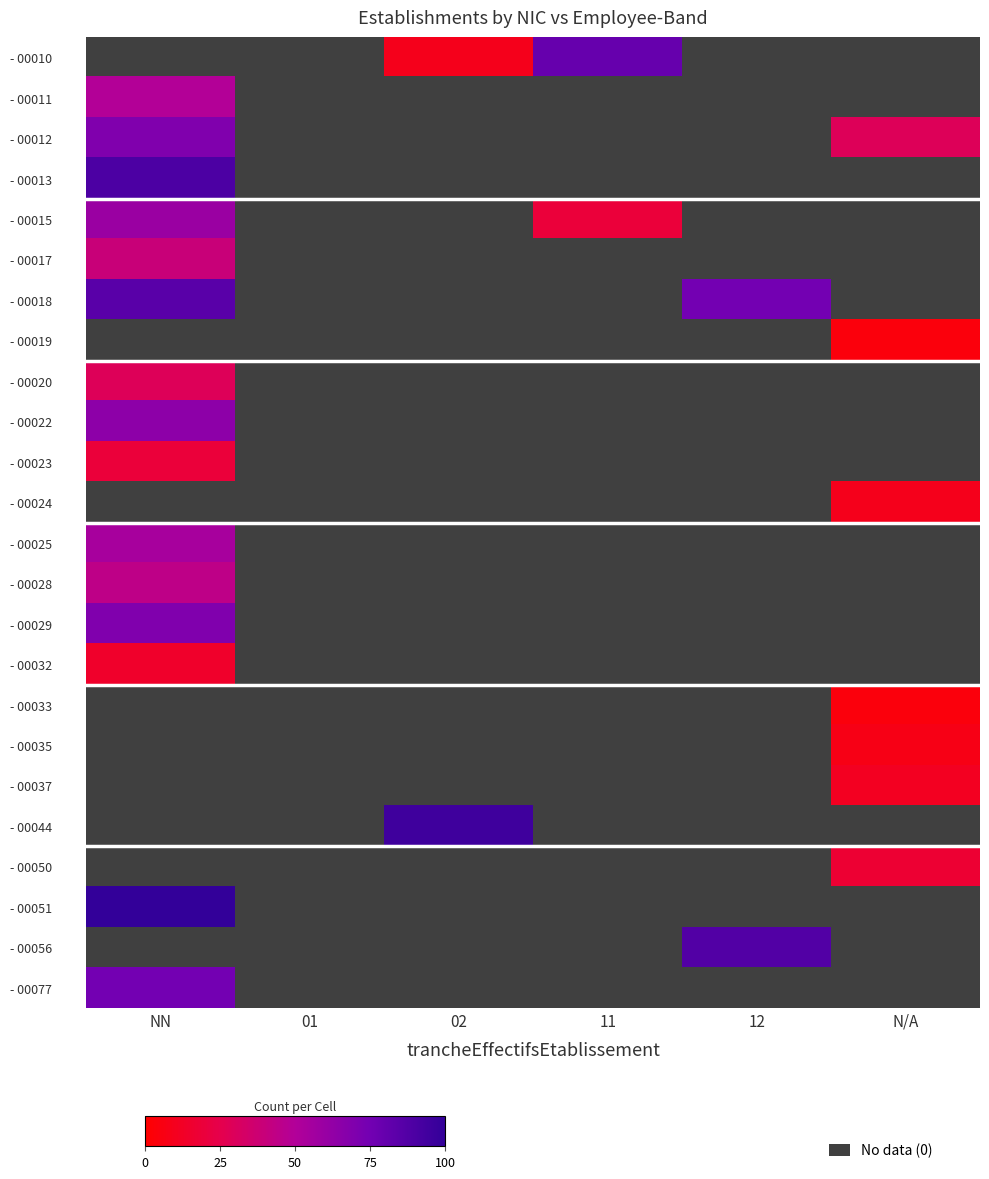

True or false: - 00011 has a value of 25.6 at NN.

False